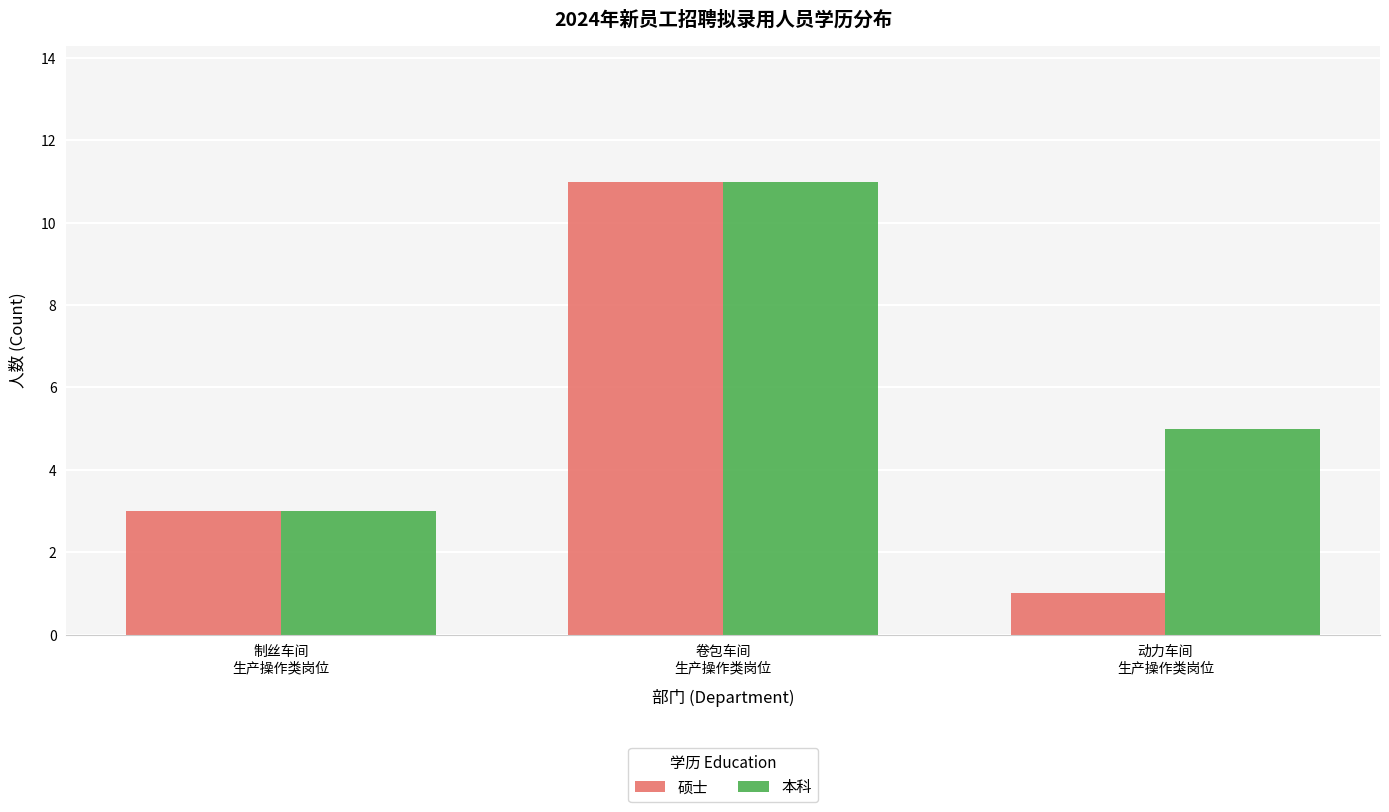

At how many categories does at least one series exceed 4?

2